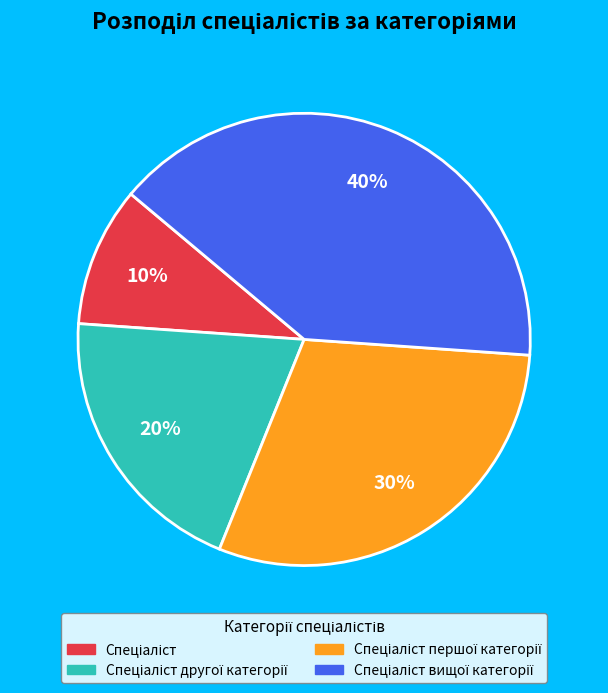

Does any single category account for the majority?

No